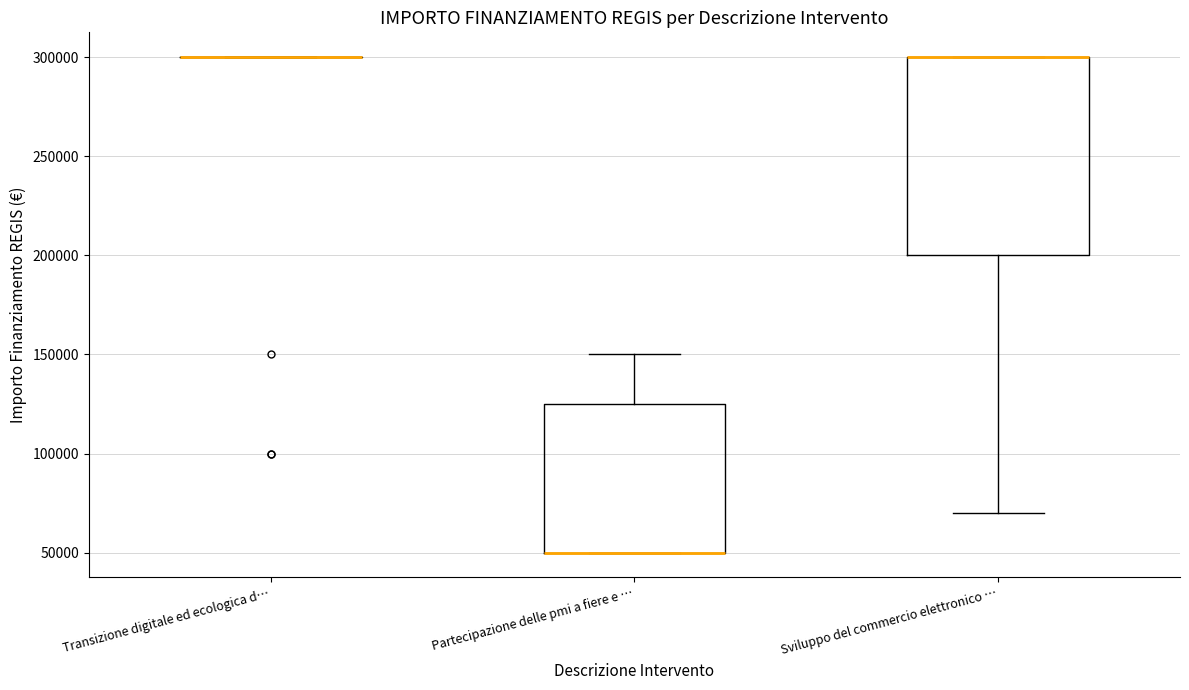

Reading left to right, transcribe this box plot: for each box, give where its median line is, the range the box spans, and where its two whiskers end, as read against the y-axis. The values are not printed on the chart, so give them approximately, as read against the axis.

Transizione digitale ed ecologica d…: box collapsed to a line at 300000, whiskers 300000 to 300000
Partecipazione delle pmi a fiere e …: median 50000 (drawn on the box's lower edge), box 50000 to 125000, whiskers 50000 to 150000
Sviluppo del commercio elettronico …: median 300000 (drawn on the box's upper edge), box 200000 to 300000, whiskers 70000 to 300000